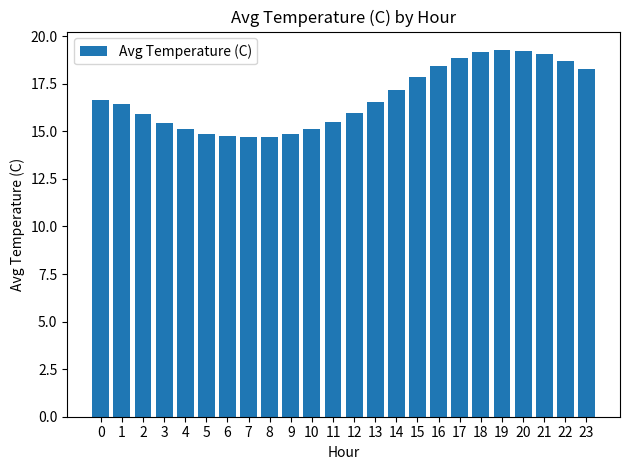

What is the difference between the maximum and minimum values?

4.6